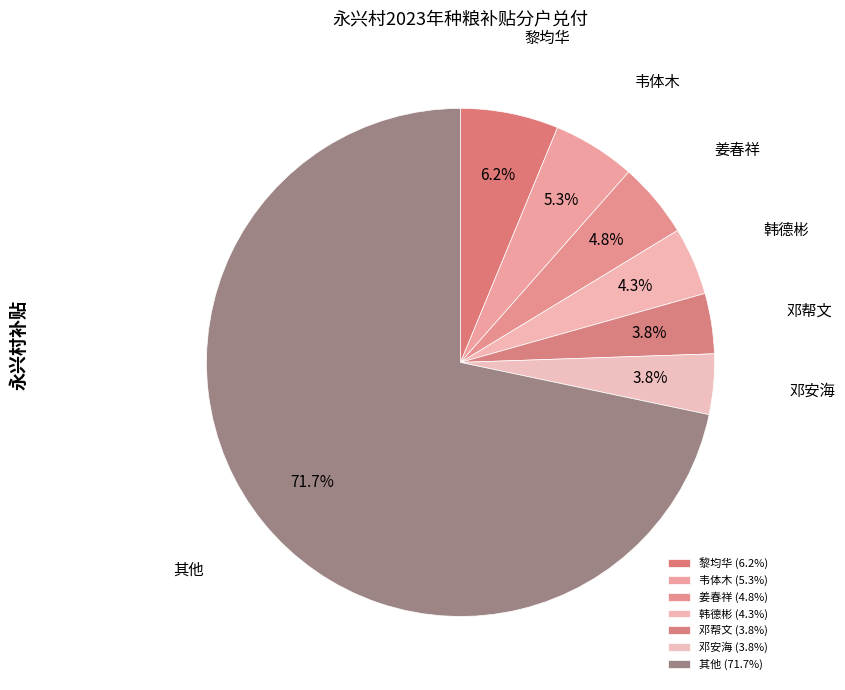

Does 其他 account for over 50% of the chart?

Yes